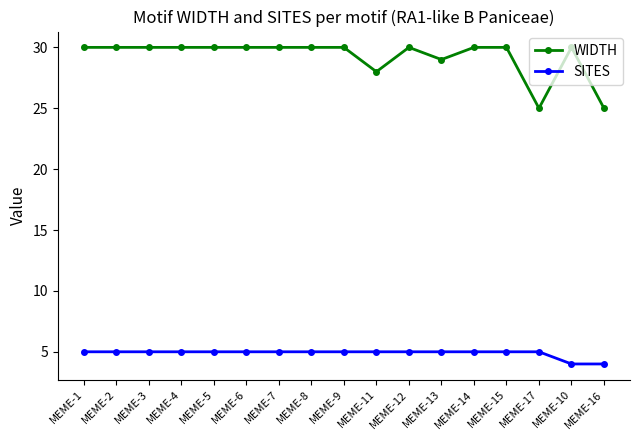

What is the sum of all SITES values?

83